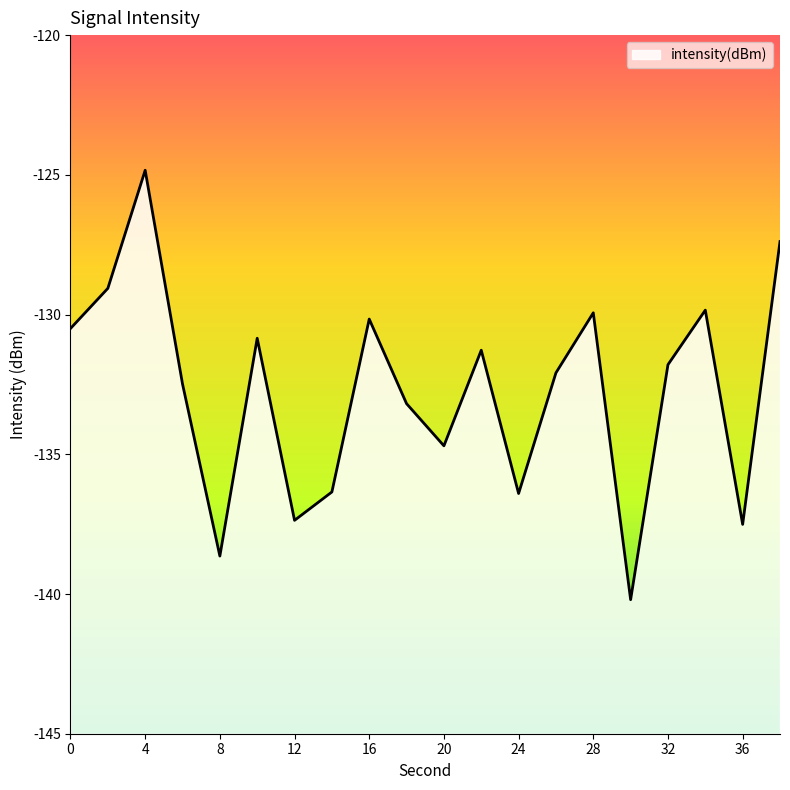

Reading left to right, extract all data points from this chart.

0=-130.5	2=-129.1	4=-124.8	6=-132.5	8=-138.6	10=-130.8	12=-137.4	14=-136.3	16=-130.2	18=-133.2	20=-134.7	22=-131.3	24=-136.4	26=-132.1	28=-129.9	30=-140.2	32=-131.8	34=-129.8	36=-137.5	38=-127.4